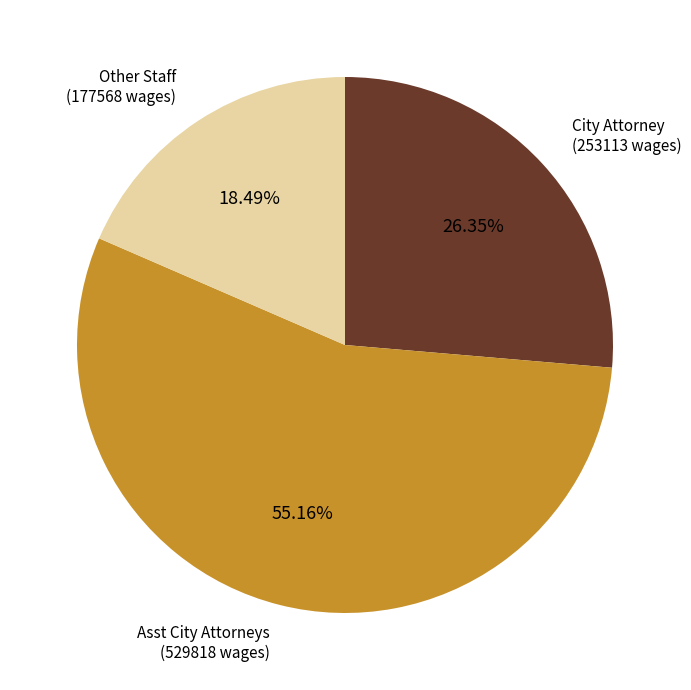

Which category accounts for the majority?

Asst City Attorneys (529818 wages)